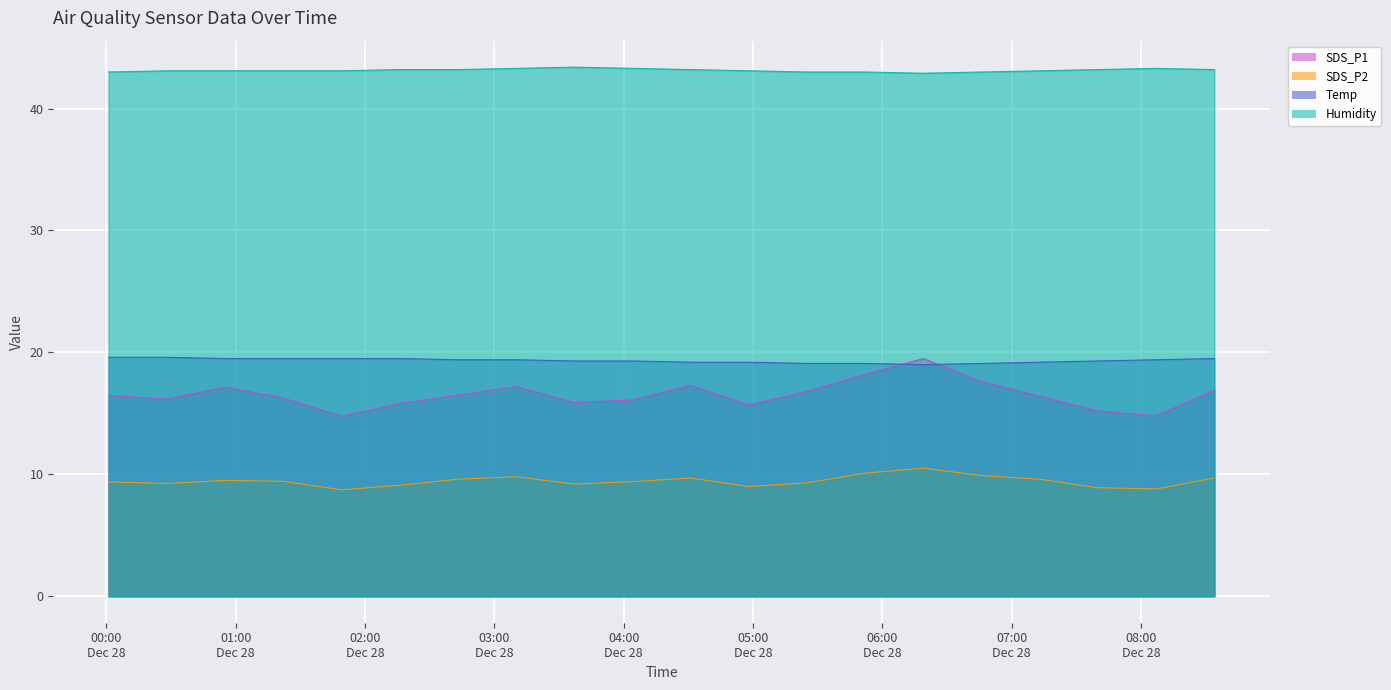

True or false: SDS_P2 and Humidity cross at least once.

False